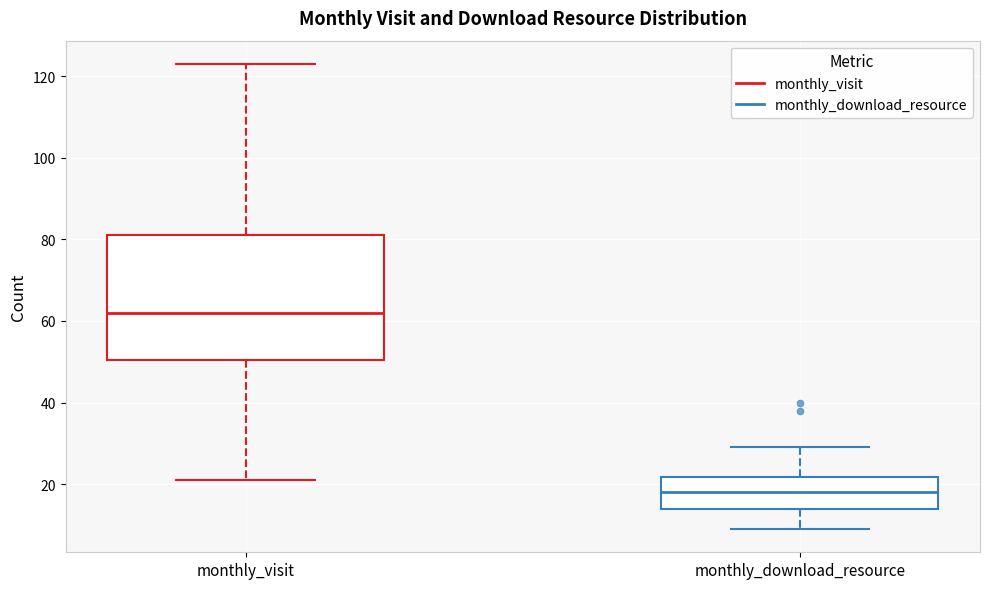

Reading left to right, transcribe this box plot: for each box, give where its median line is, the range the box spans, and where its two whiskers end, as read against the y-axis. The values are not printed on the chart, so give them approximately, as read against the axis.

monthly_visit: median 62, box 50 to 82, whiskers 22 to 124
monthly_download_resource: median 18, box 14 to 22, whiskers 10 to 30